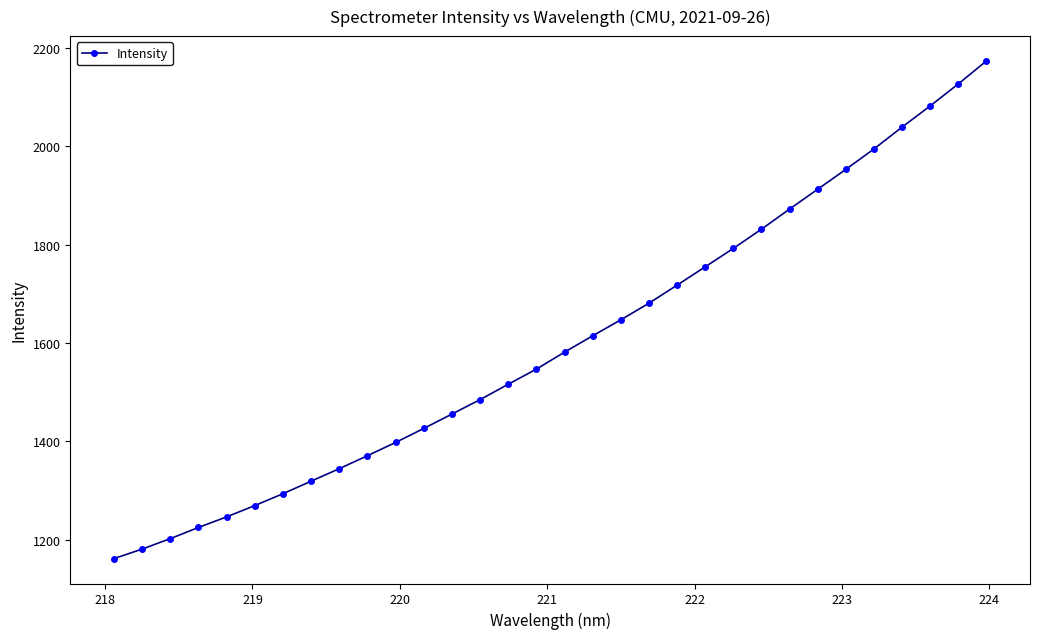

What is the value of the 28th point from the left?

1994.0